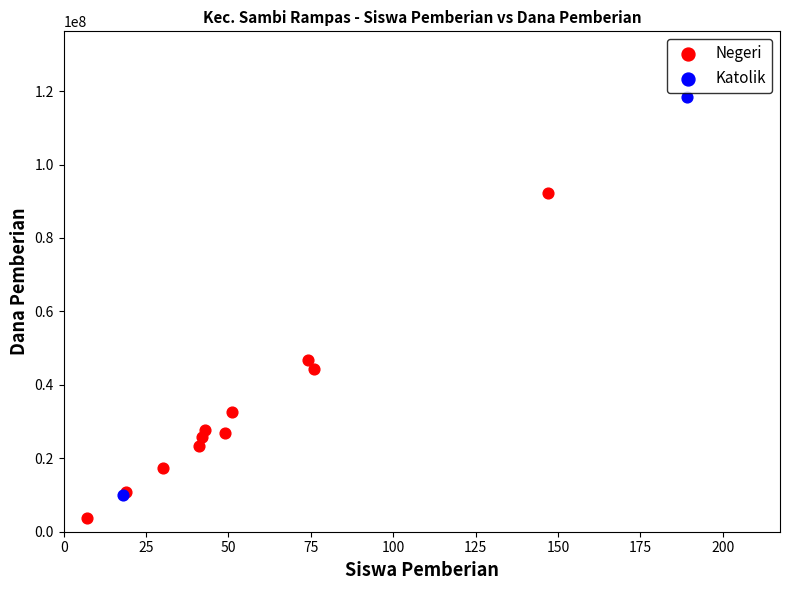

What are all the series names shown in the legend?

Negeri, Katolik